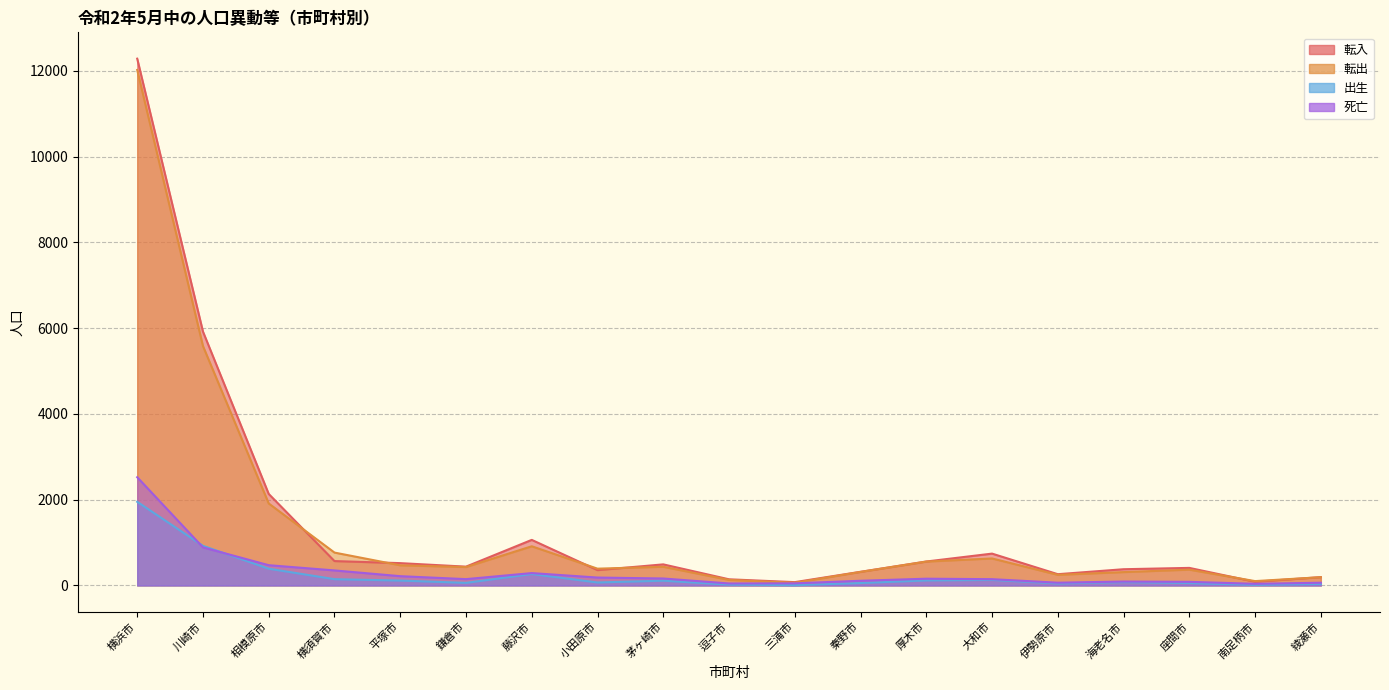

Count the number of categories in the chart.

19